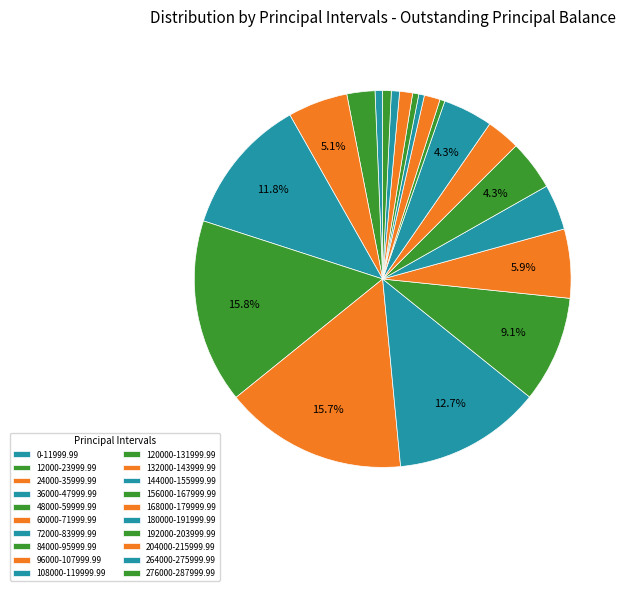

How many segments does this pie chart have?

20